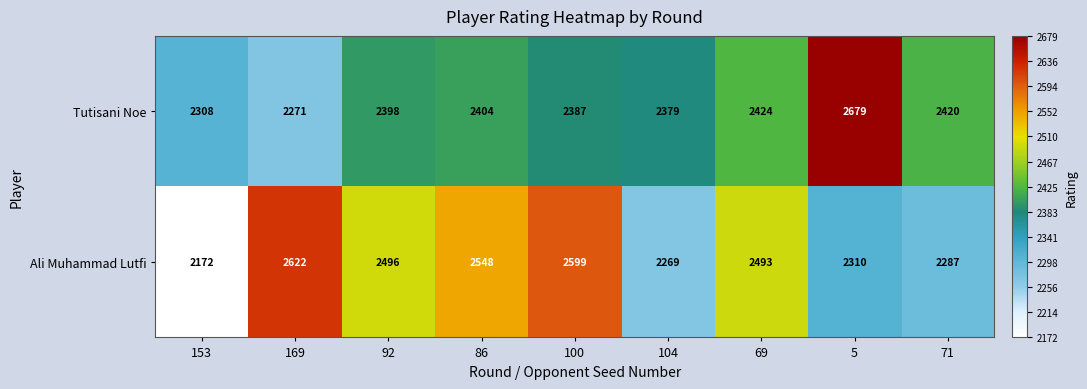

The Ali Muhammad Lutfi series shows 3250 at 92. True or false?

False